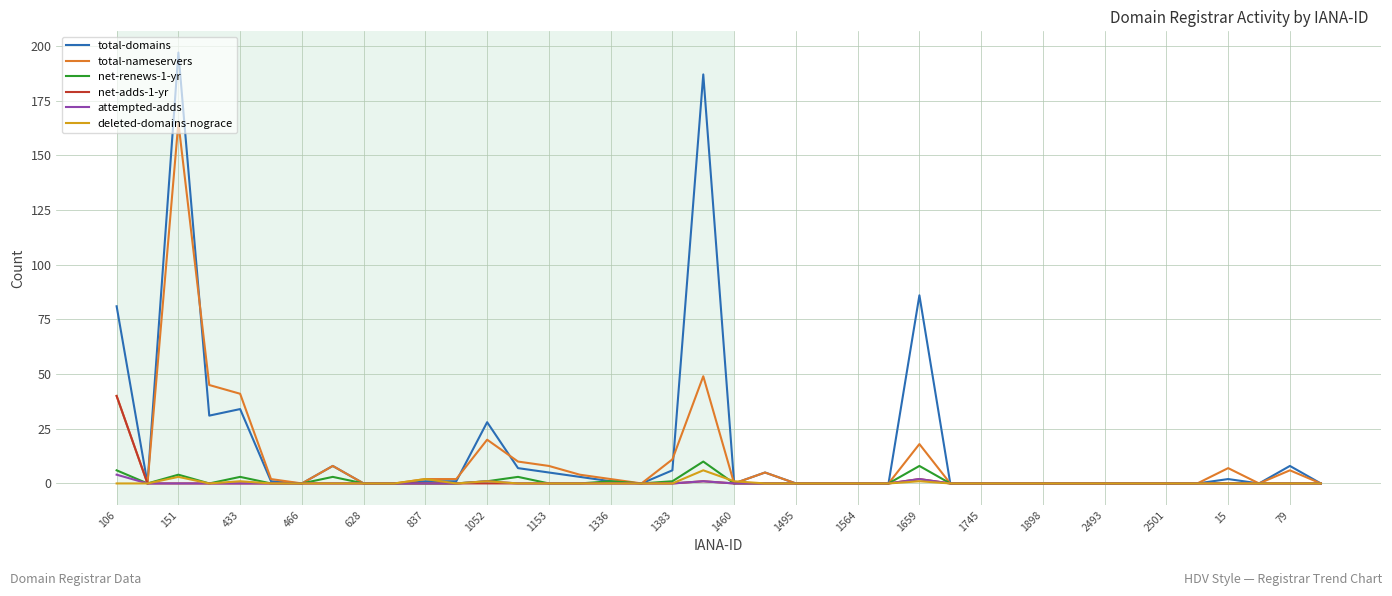

Which series has the largest range (max minus min)?

total-domains